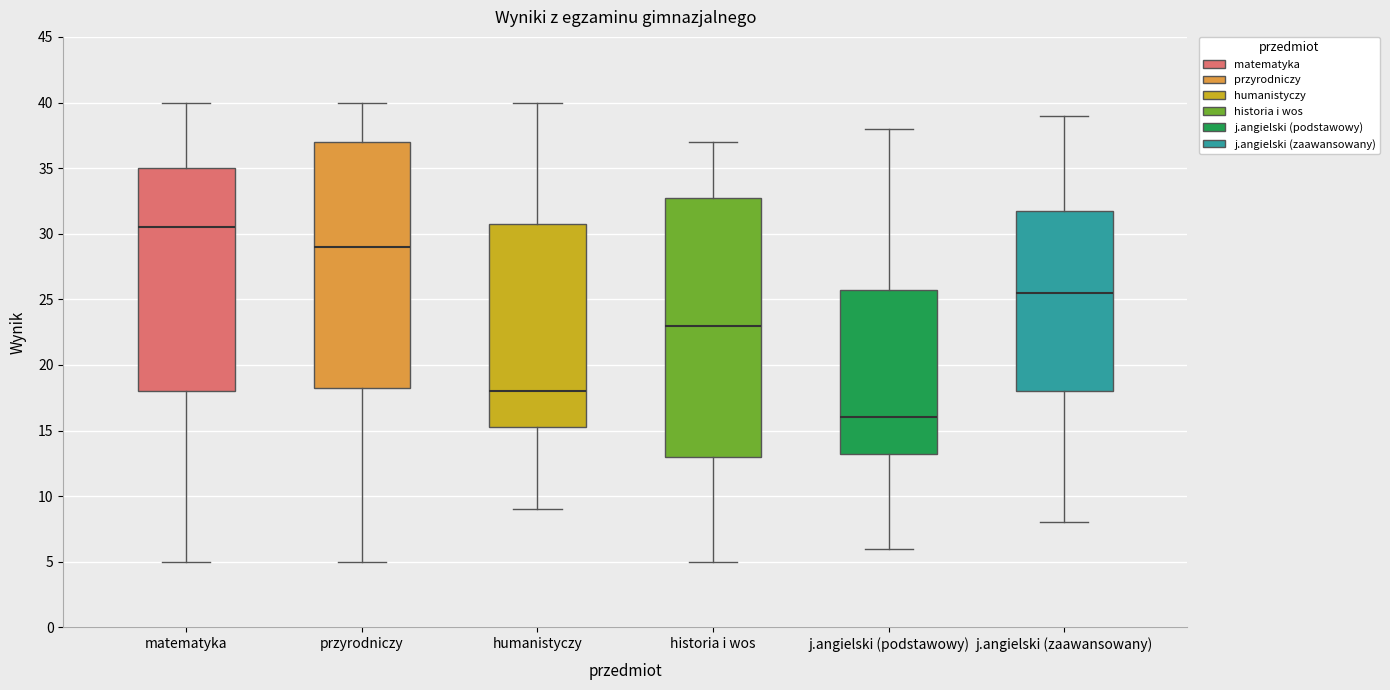

Reading left to right, transcribe this box plot: for each box, give where its median line is, the range the box spans, and where its two whiskers end, as read against the y-axis. The values are not printed on the chart, so give them approximately, as read against the axis.

matematyka: median 30.5, box 18.0 to 35.0, whiskers 5.0 to 40.0
przyrodniczy: median 29.0, box 18.5 to 37.0, whiskers 5.0 to 40.0
humanistyczy: median 18.0, box 15.5 to 31.0, whiskers 9.0 to 40.0
historia i wos: median 23.0, box 13.0 to 33.0, whiskers 5.0 to 37.0
j.angielski (podstawowy): median 16.0, box 13.5 to 26.0, whiskers 6.0 to 38.0
j.angielski (zaawansowany): median 25.5, box 18.0 to 32.0, whiskers 8.0 to 39.0